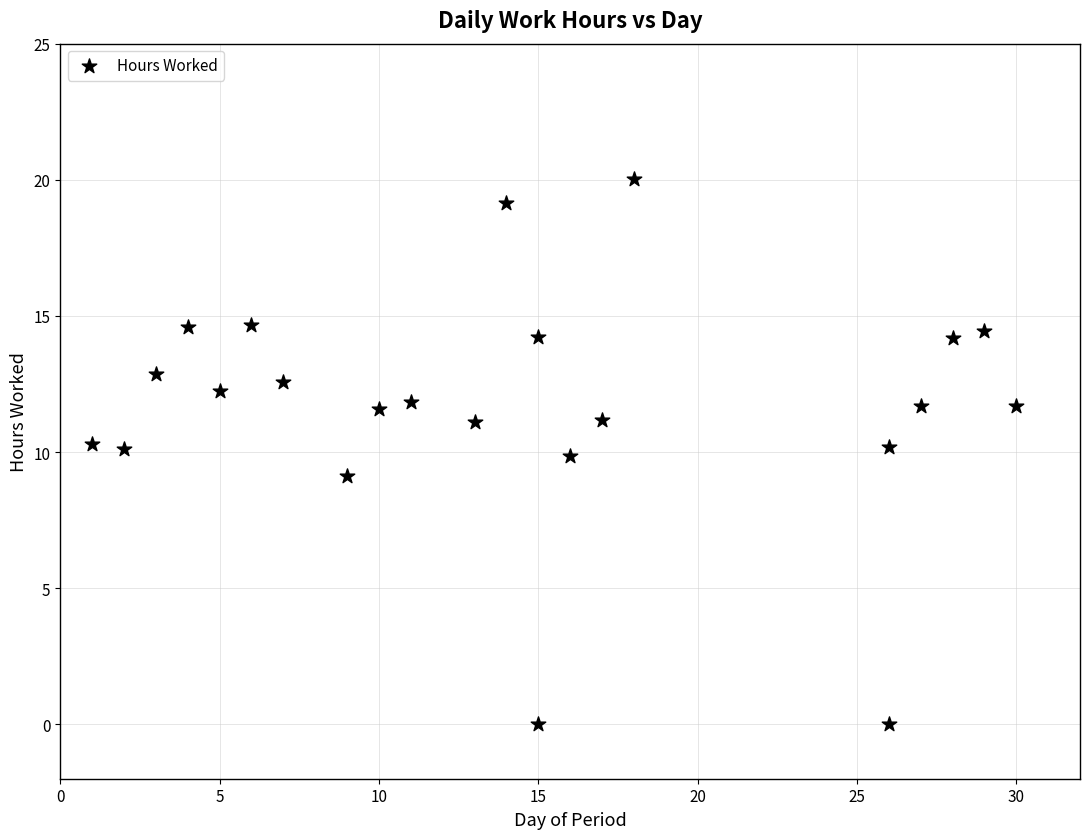

What is the range of Y values (max minus min)?

20.0